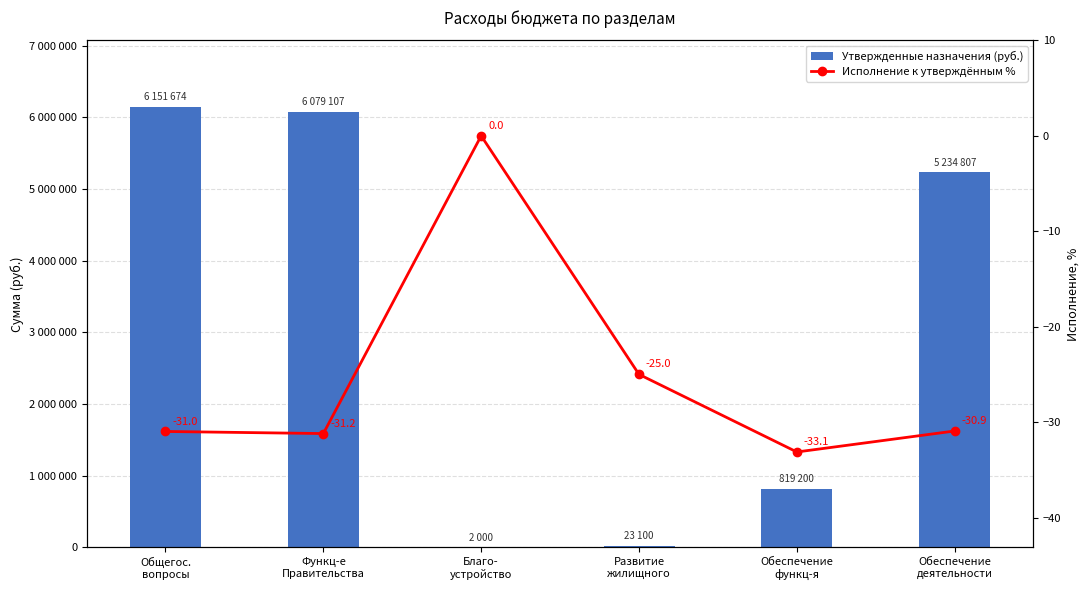

What position from the right is Обеспечение
деятельности?

1